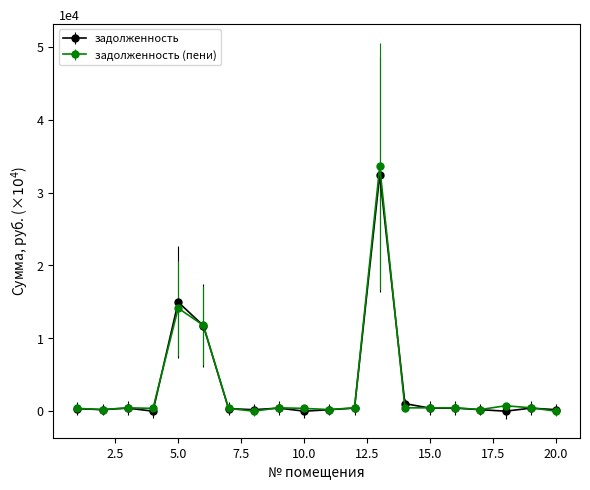

What is the maximum value for задолженность (пени)?

3.4